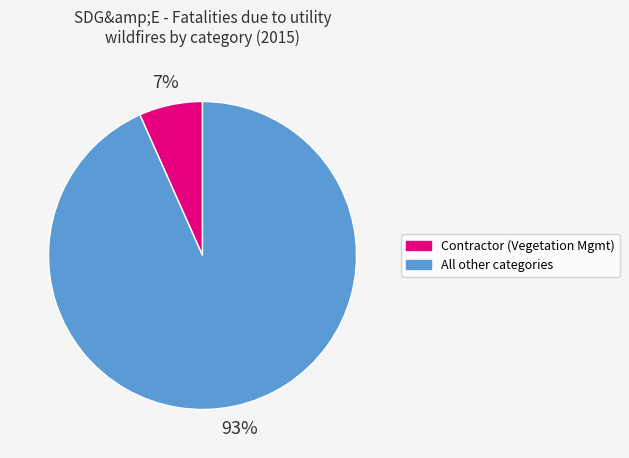

How many segments does this pie chart have?

2